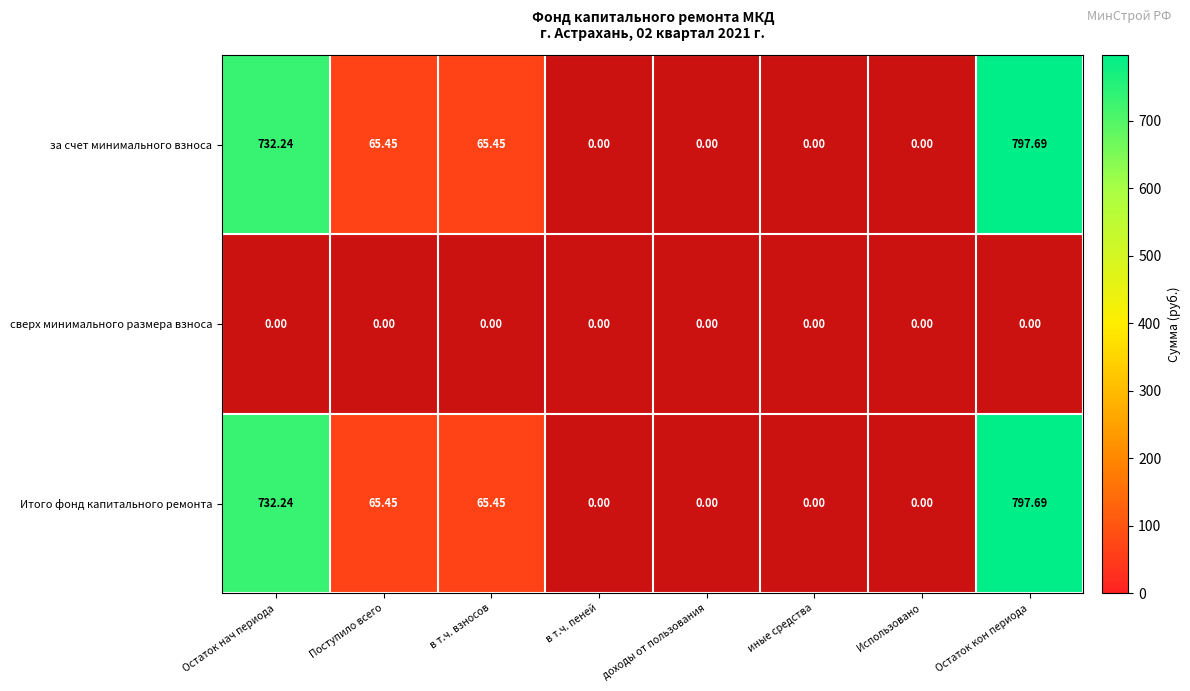

Is the value of сверх минимального размера взноса at в т.ч. пеней greater than the value of за счет минимального взноса at Использовано?

No